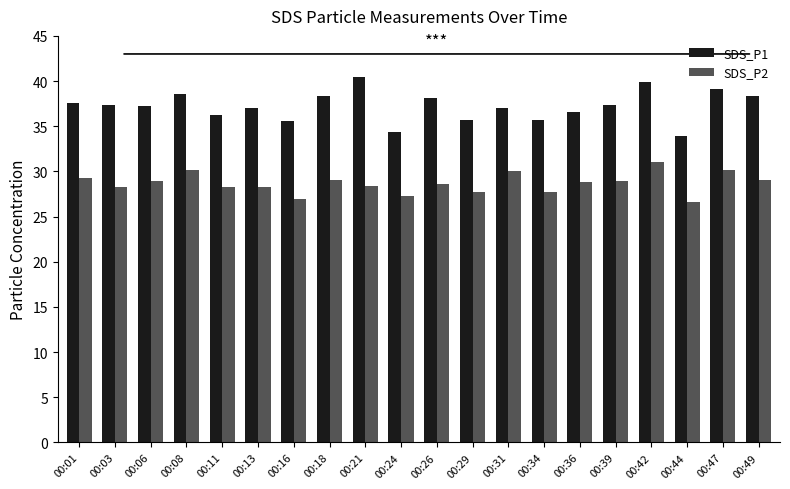

Rank the series by their average value, from highest to lowest.

SDS_P1, SDS_P2